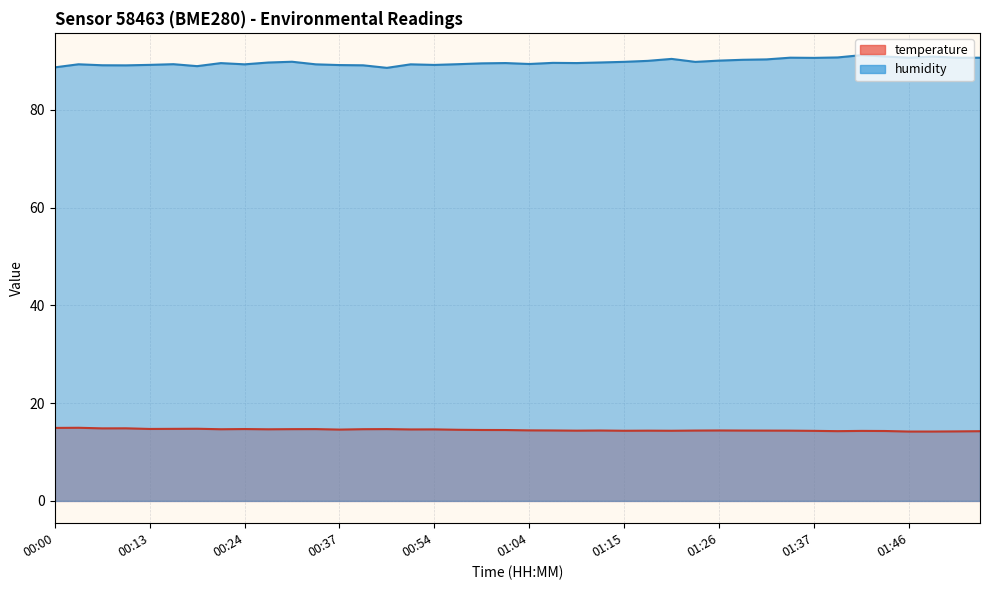

Rank the series at 01:44 from lowest to highest value.

temperature, humidity